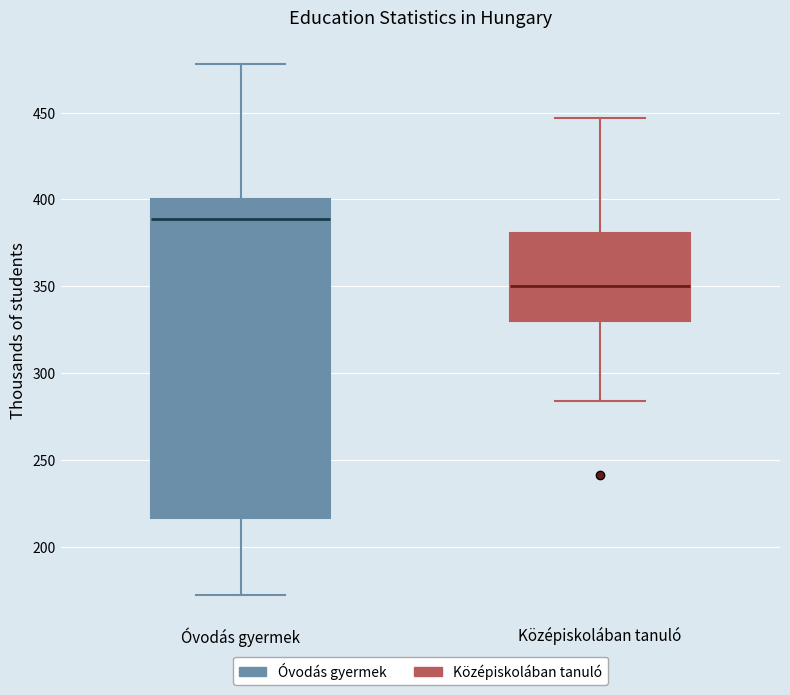

Which box has the highest median line?

Óvodás gyermek